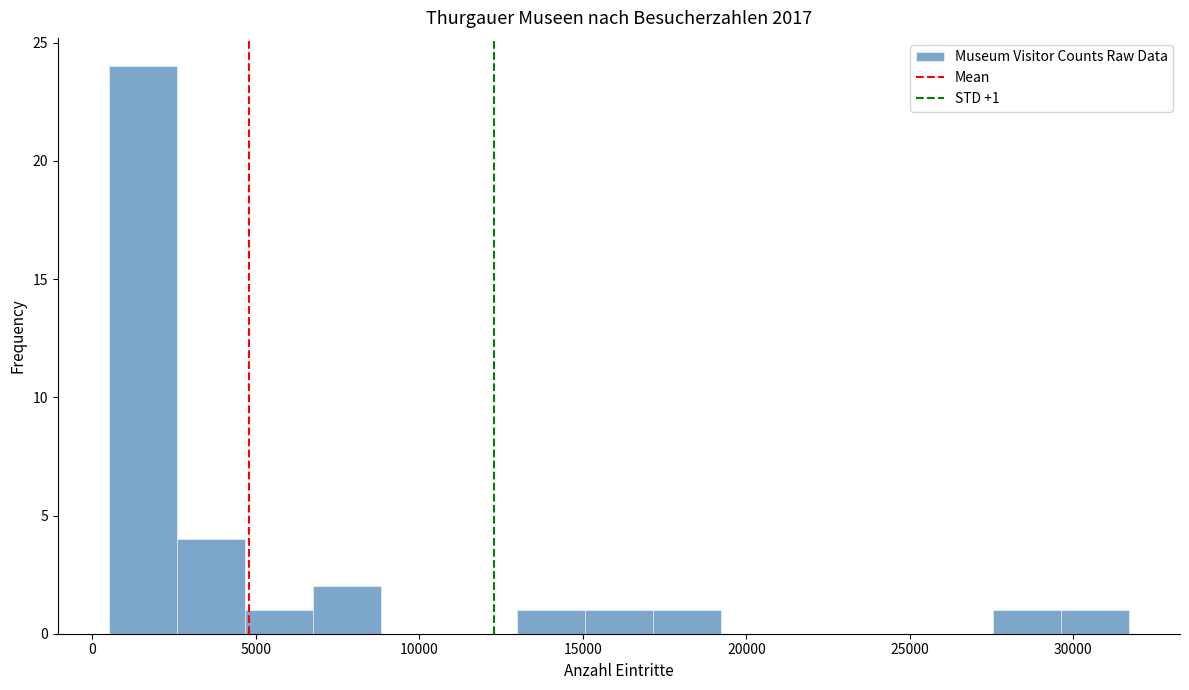

Over which range of the x-axis is the bar tallest?

500 to 2500